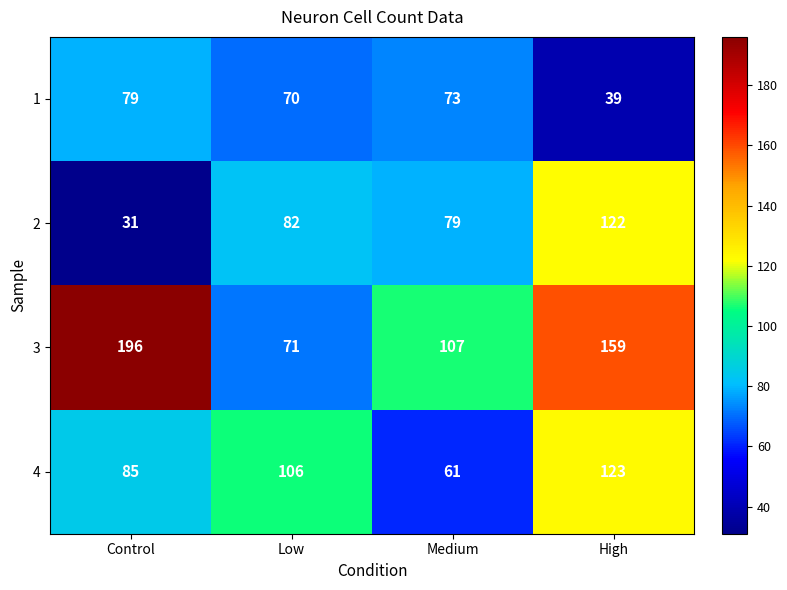

Rank the series at Low from highest to lowest value.

4, 2, 3, 1